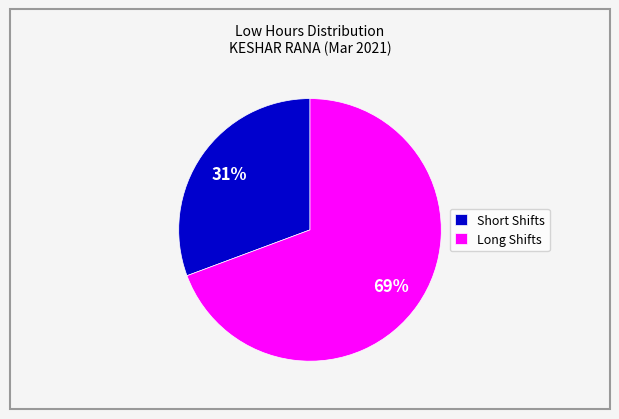

Which category has the smallest portion of the pie?

Short Shifts